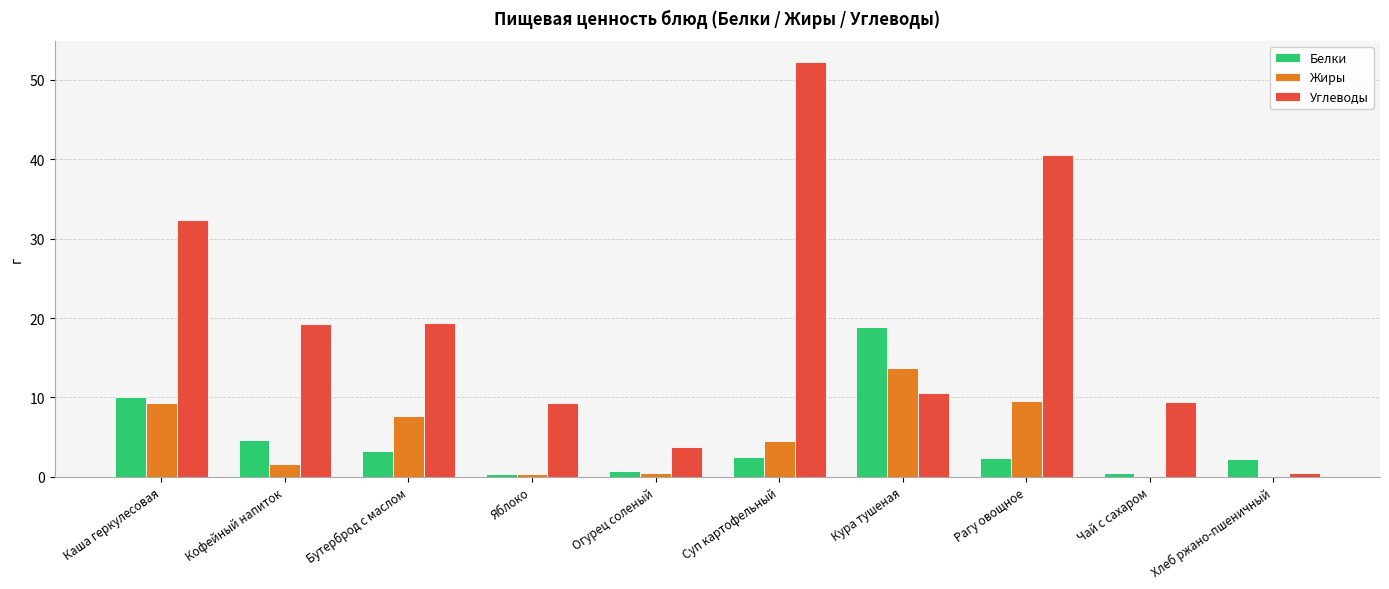

Which series has the largest total across all categories?

Углеводы